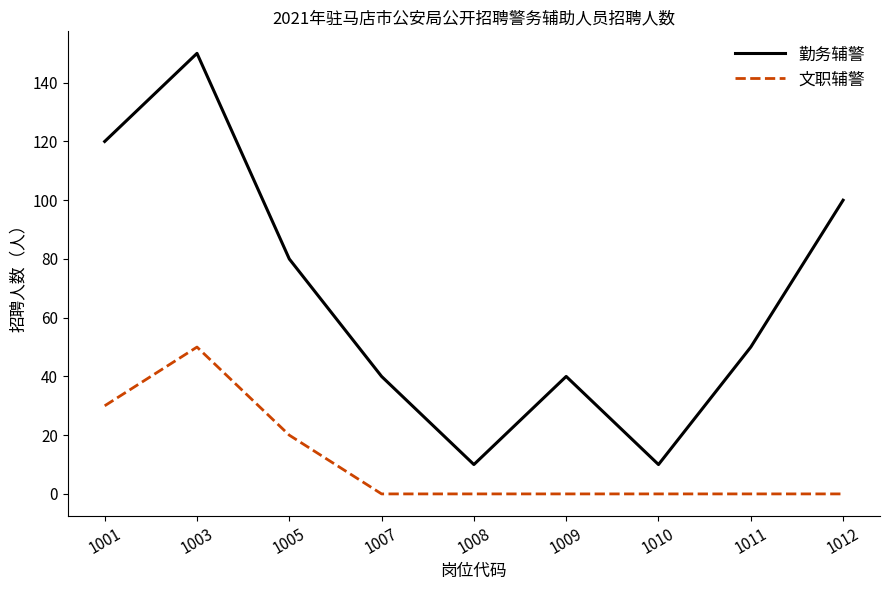

At which category is the sum across all series the highest?

1003